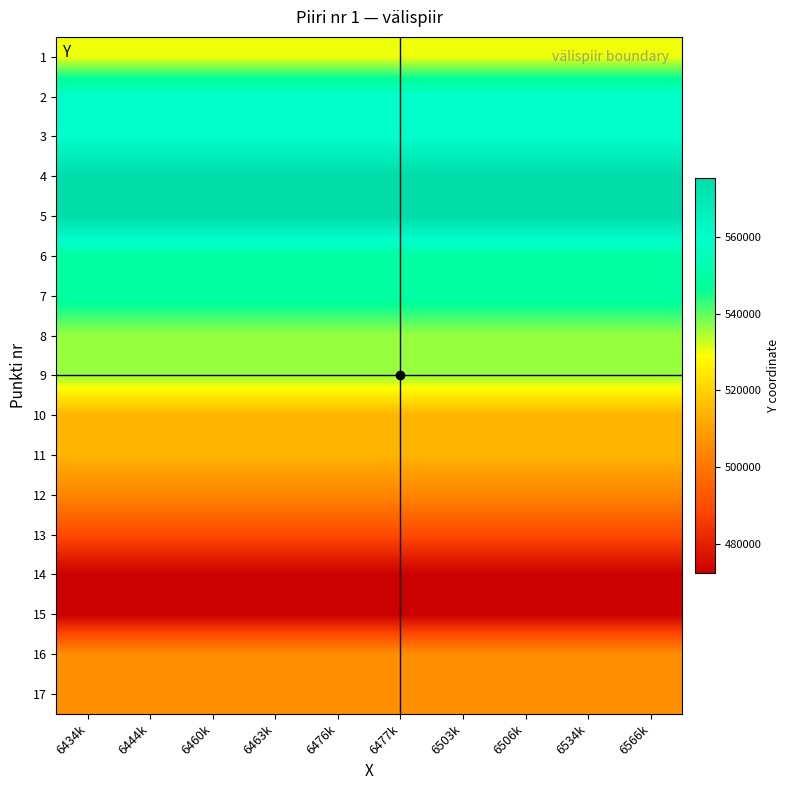

What is the total value across all series at 6506k?

8949600.0